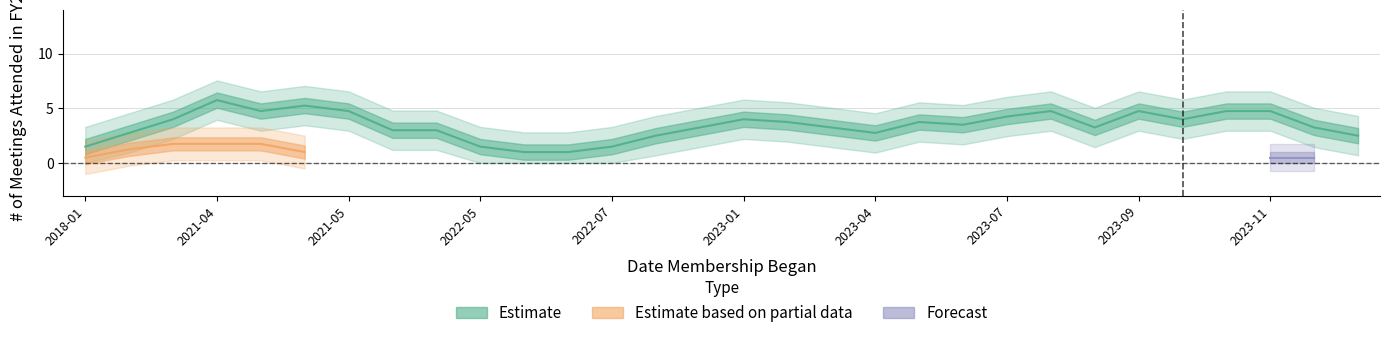

True or false: Estimate has more than 0 points higher than both neighbors.

True